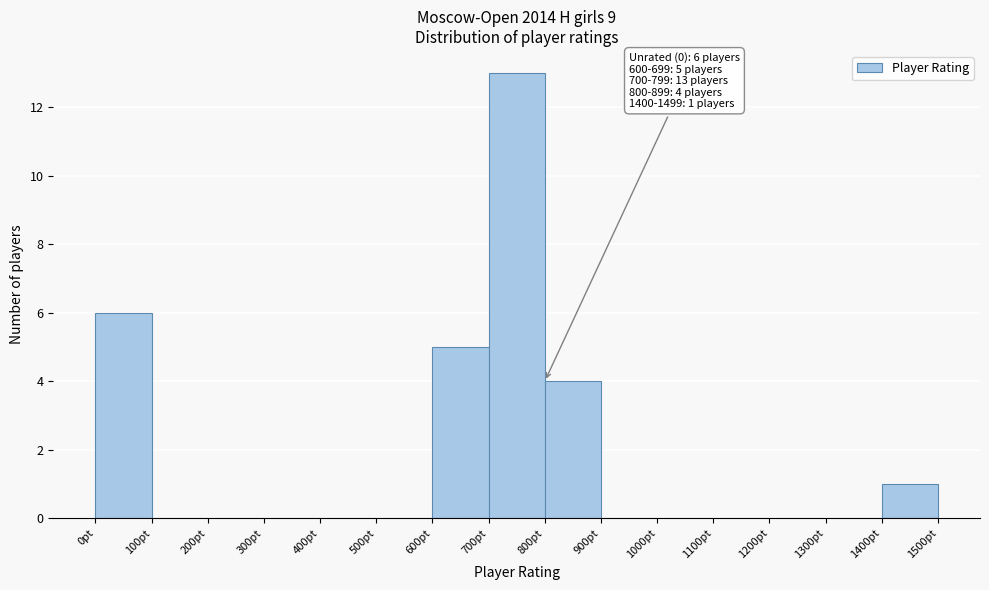

Which range on the x-axis has the tallest bar?

700 to 800